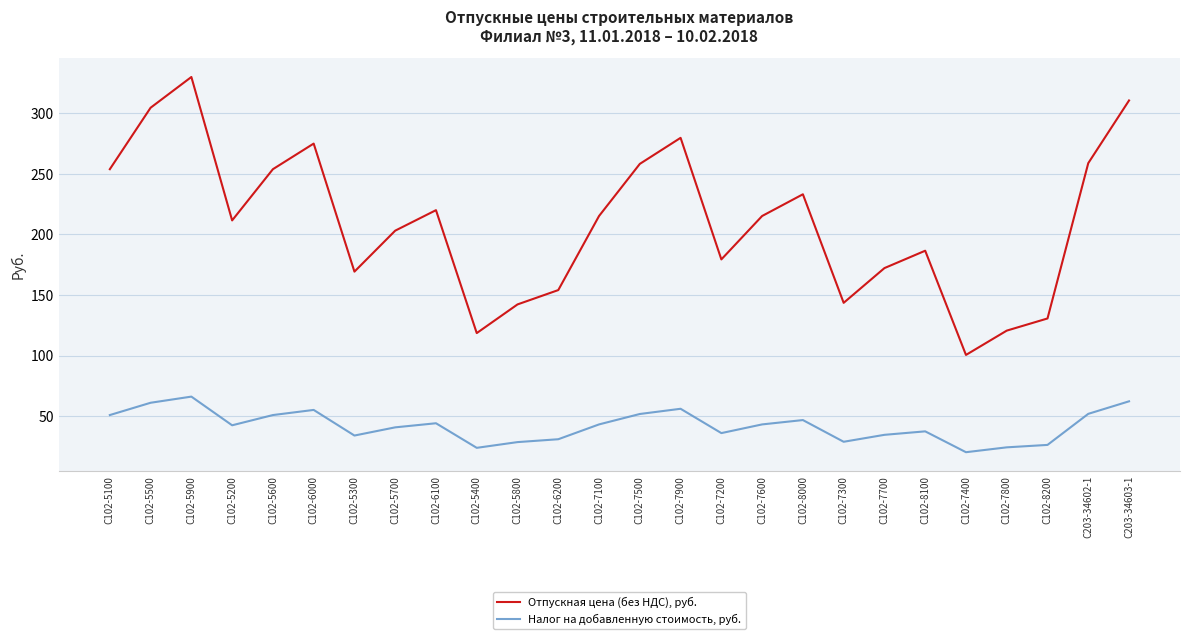

Which series has the largest range (max minus min)?

Отпускная цена (без НДС), руб.